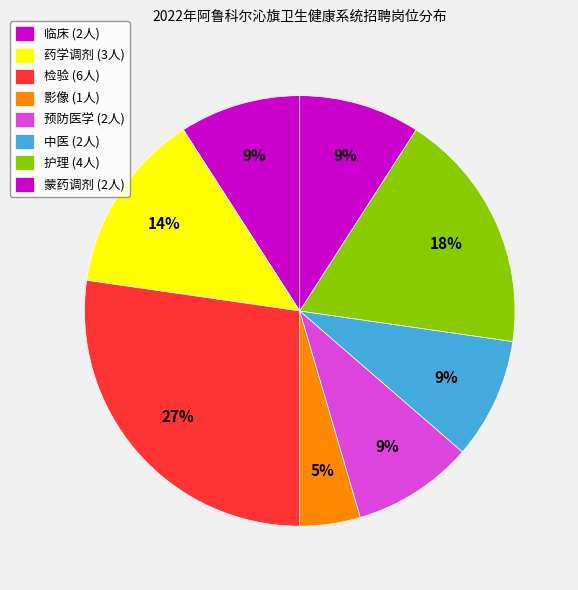

How many segments does this pie chart have?

8